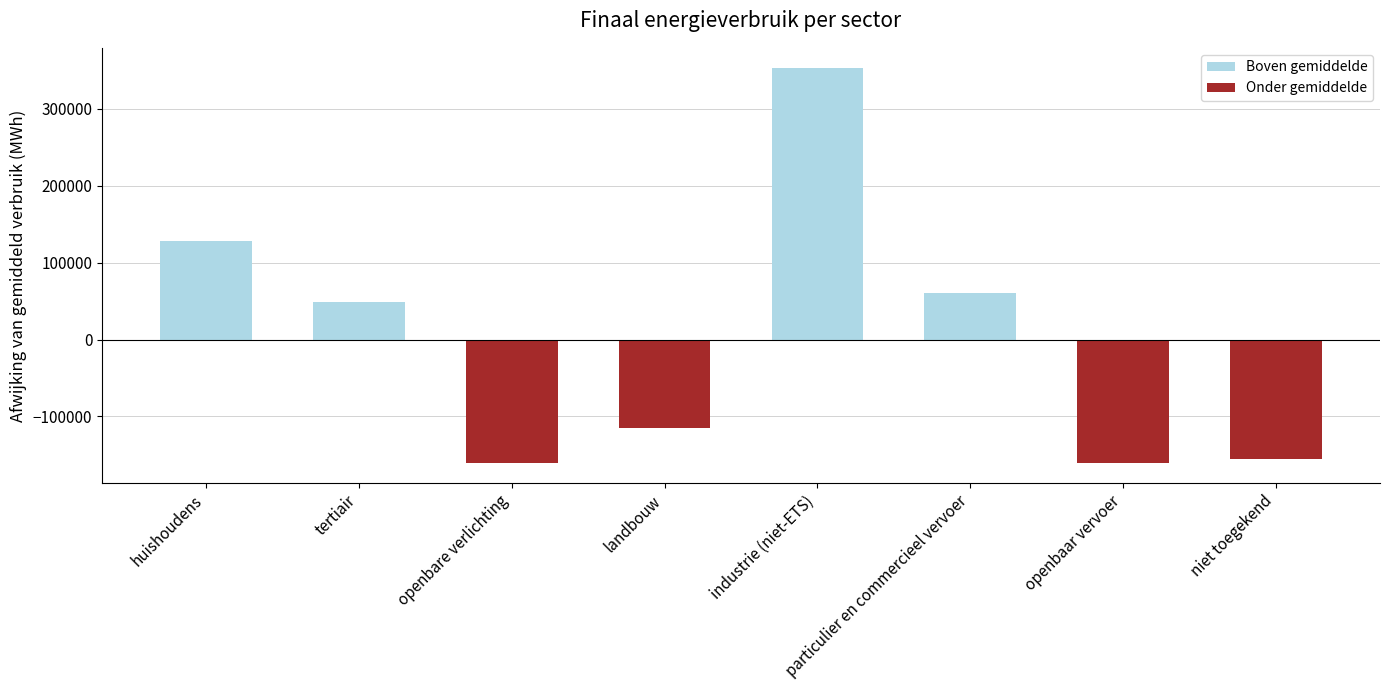

What is the approximate value at niet toegekend?

-155443.5